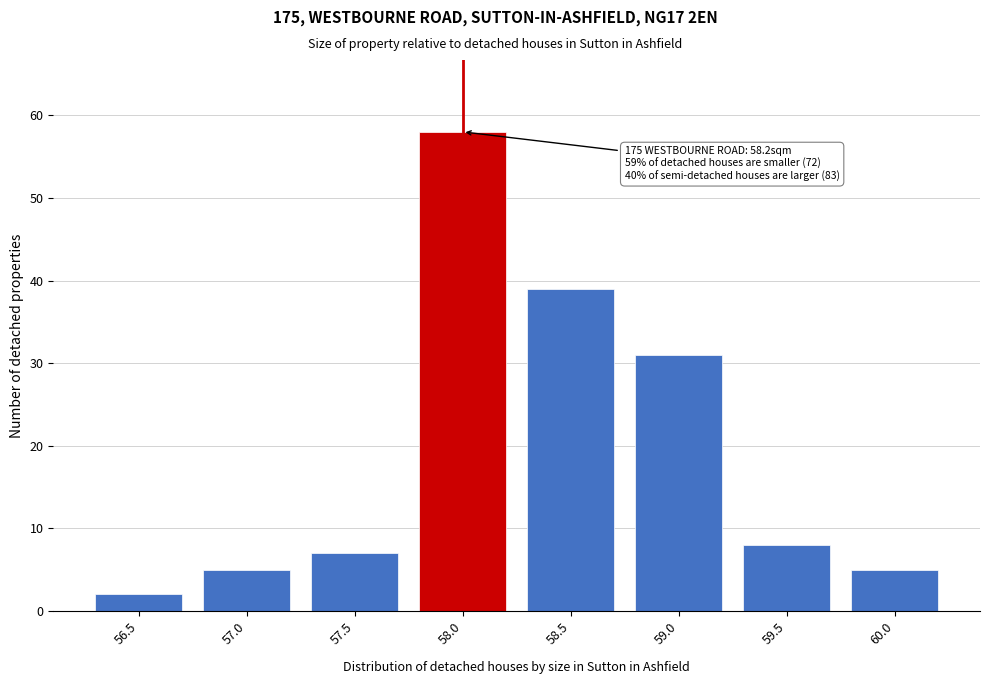

Reading right to left, list all the values displayed in this chart.

5	8	31	39	58	7	5	2